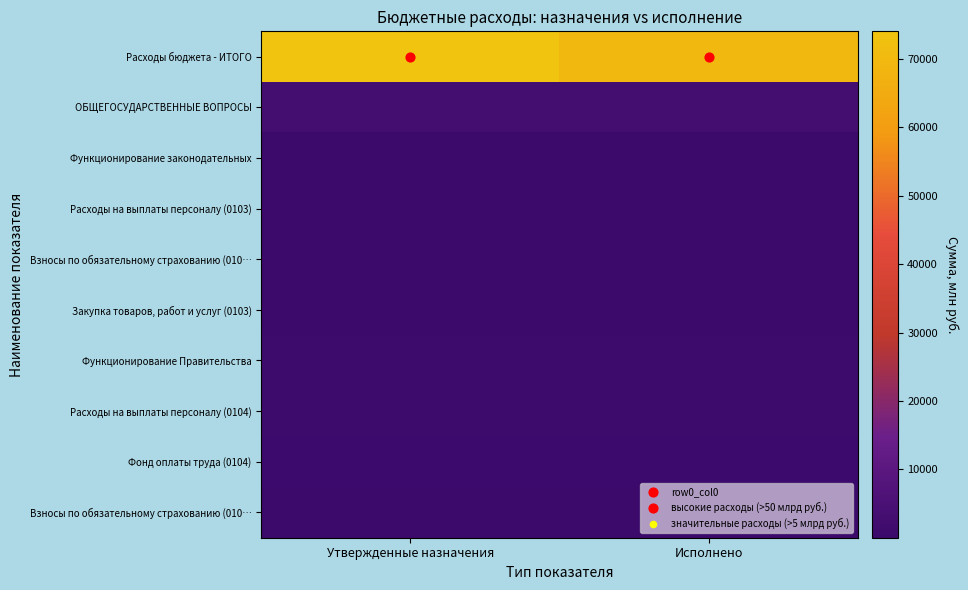

What is the total value across all series at Исполнено?

76496.6